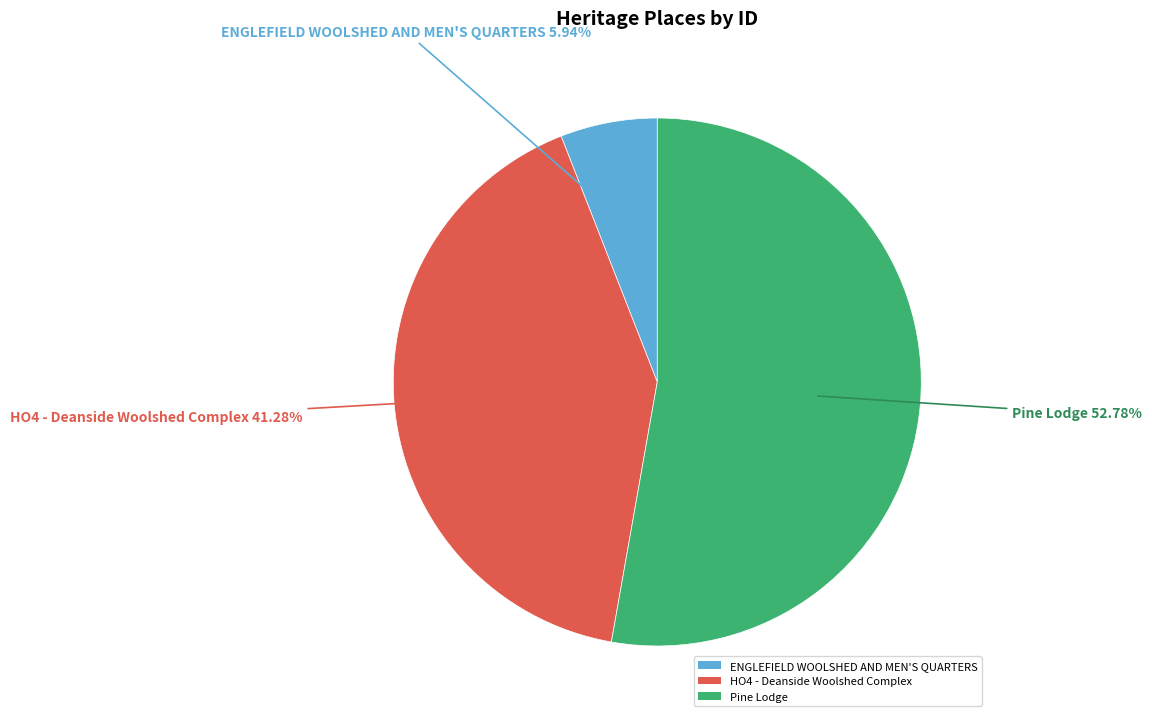

What is the ratio of the value at HO4 - Deanside Woolshed Complex to the value at Pine Lodge?

0.8